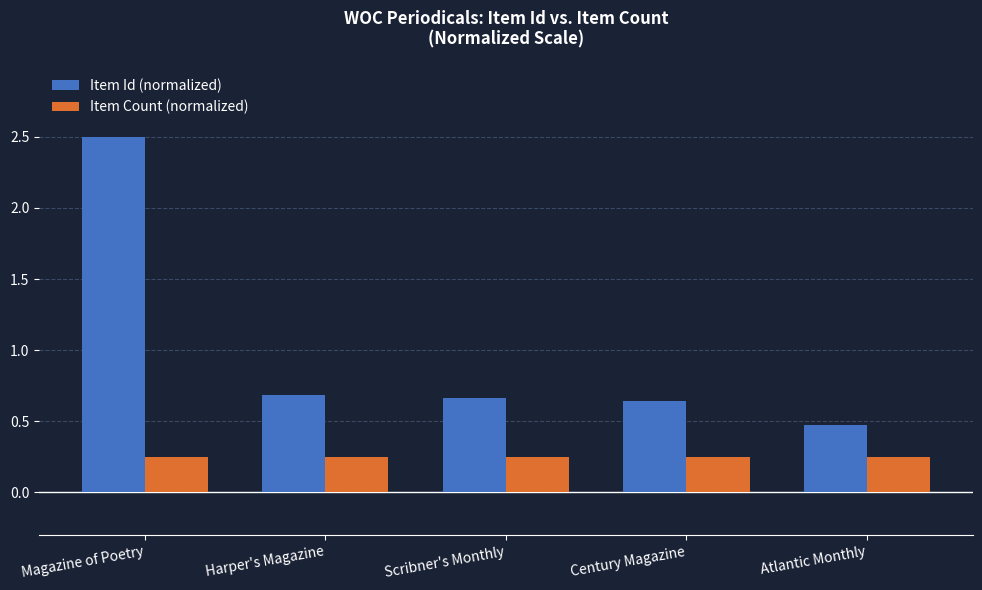

The value of Item Id (normalized) at Atlantic Monthly is 0.2. True or false?

False